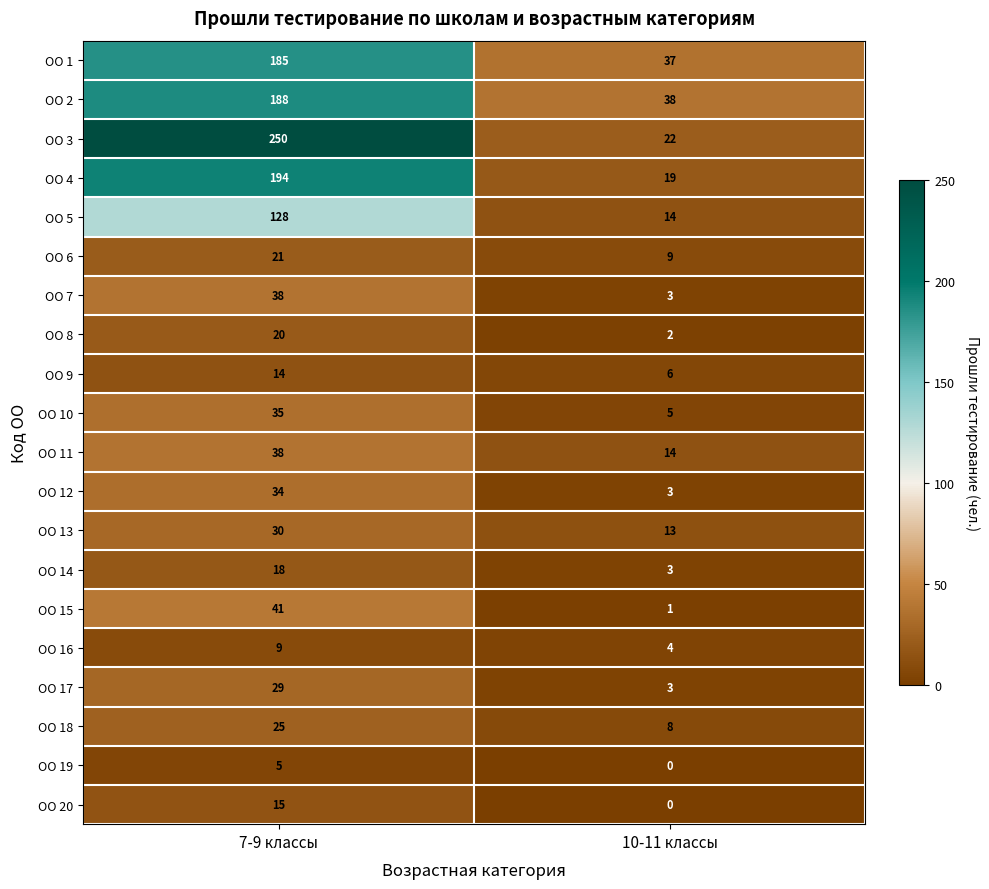

Which series has the largest total across all categories?

ОО 3